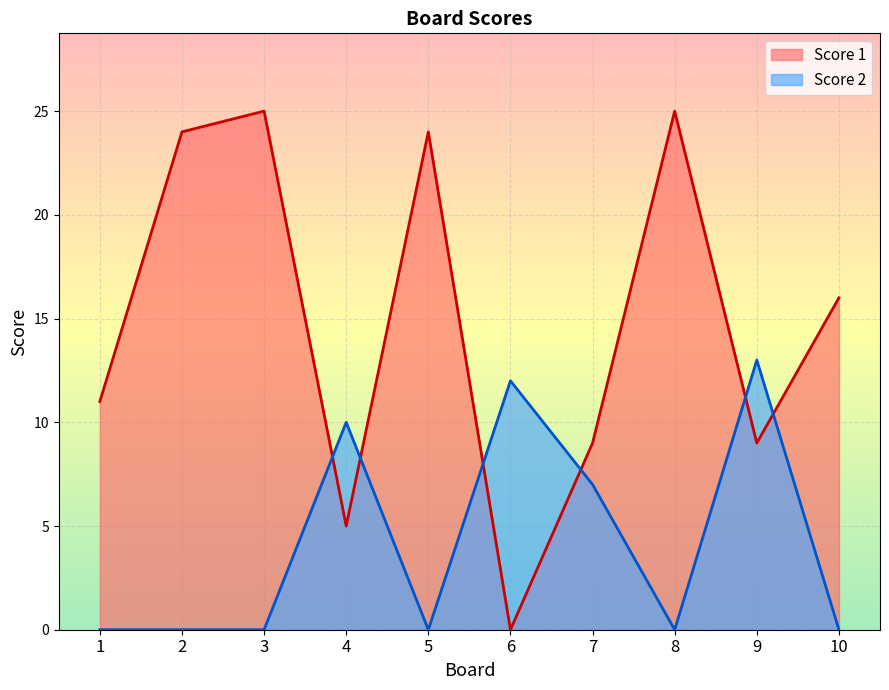

How many lines are shown in the chart?

2